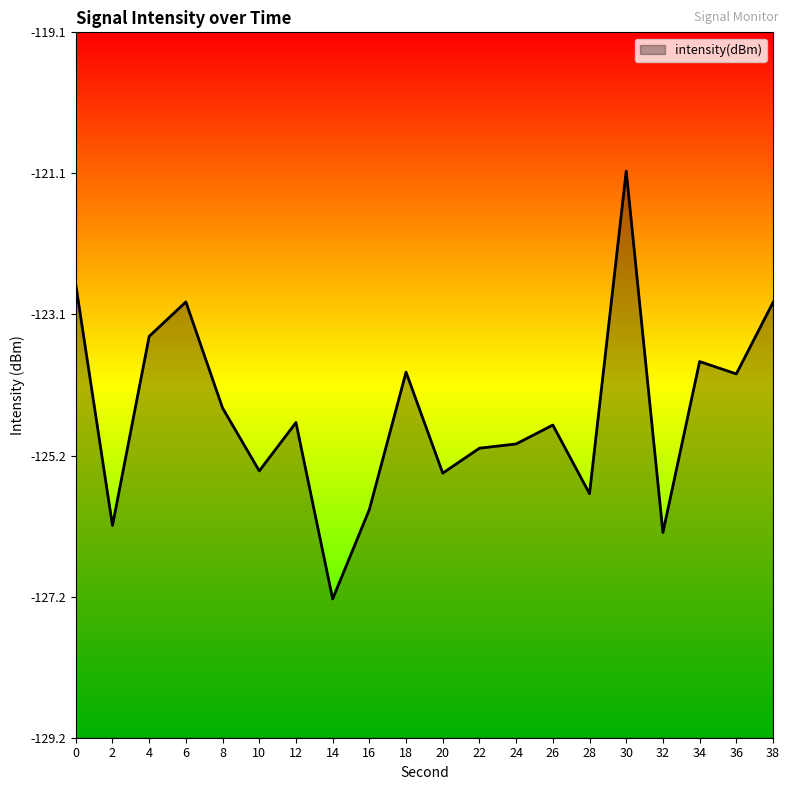

What is the difference between the values at 32 and 12?

1.6